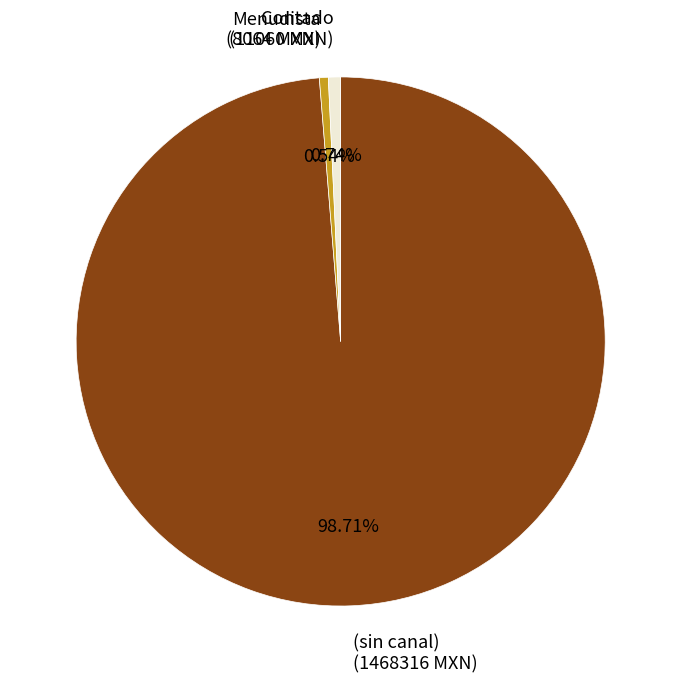

Does any single category account for the majority?

Yes